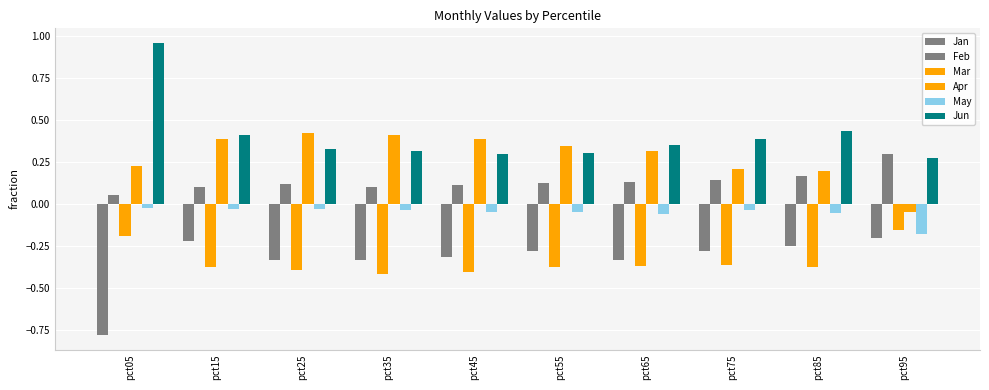

How many values in Apr are above zero?

9